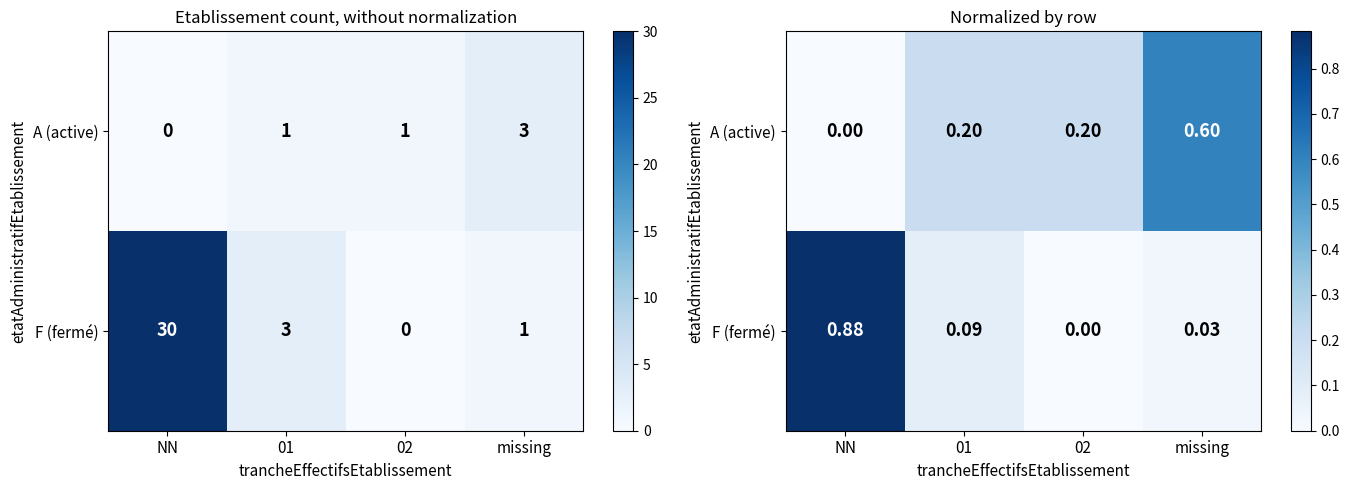

What is the greatest value displayed?

0.9